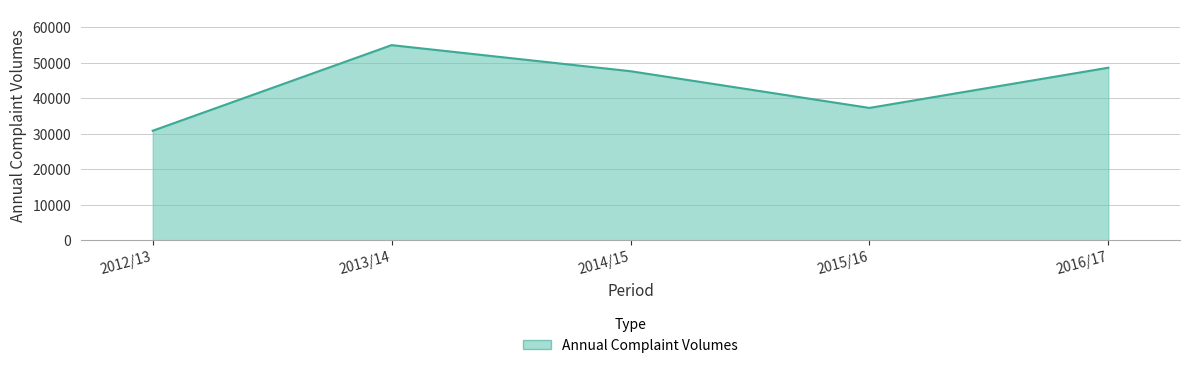

Reading right to left, transcribe all the data shown in this chart.

48642	37314	47653	55001	30880